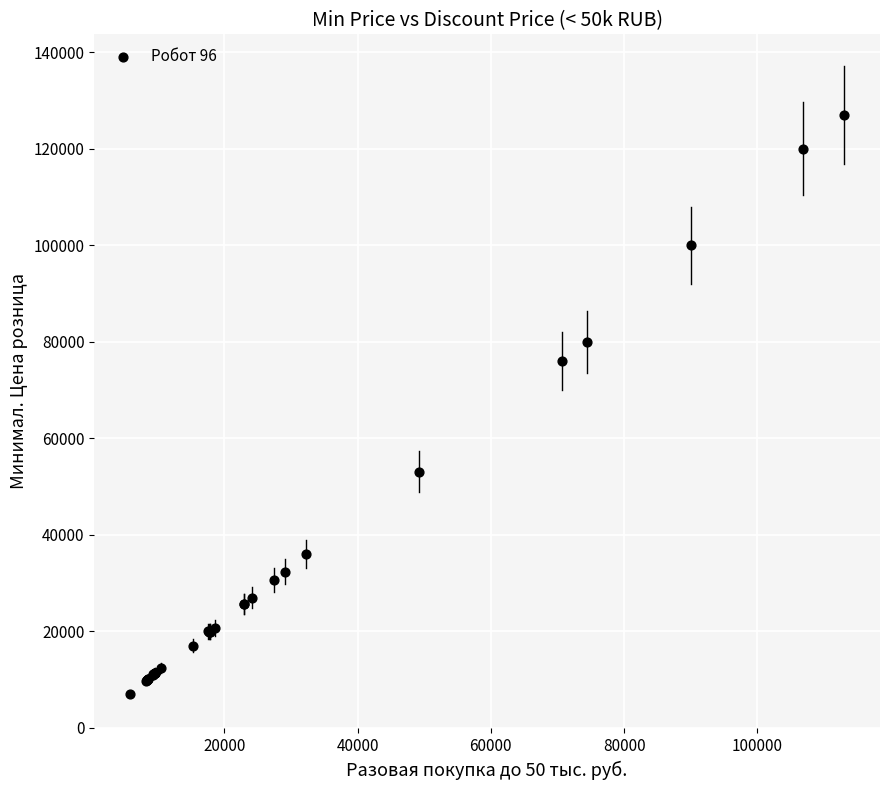

What Y value in the scatter plot is closest to 66945?

75990